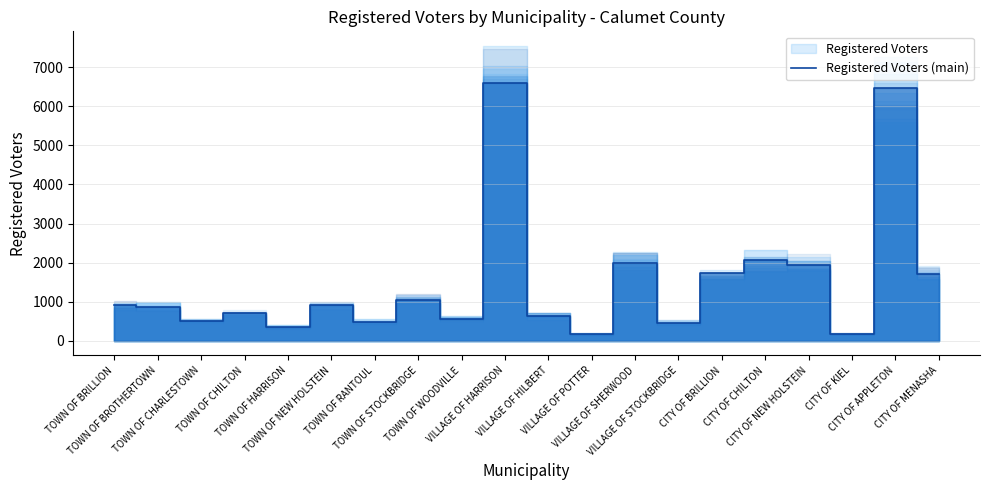

What is the label of the 16th point from the right?

TOWN OF HARRISON